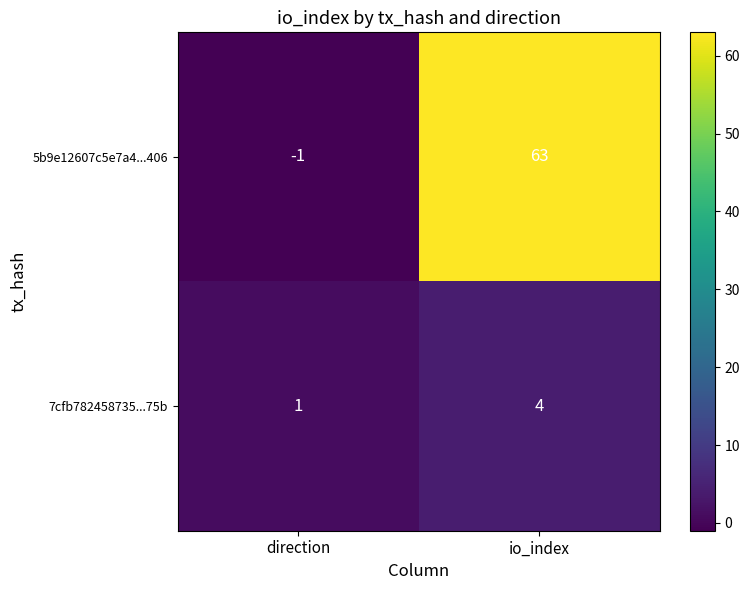

Reading right to left, transcribe all the data shown in this chart.

5b9e12607c5e7a4...406: 63	-1
7cfb782458735...75b: 4	1